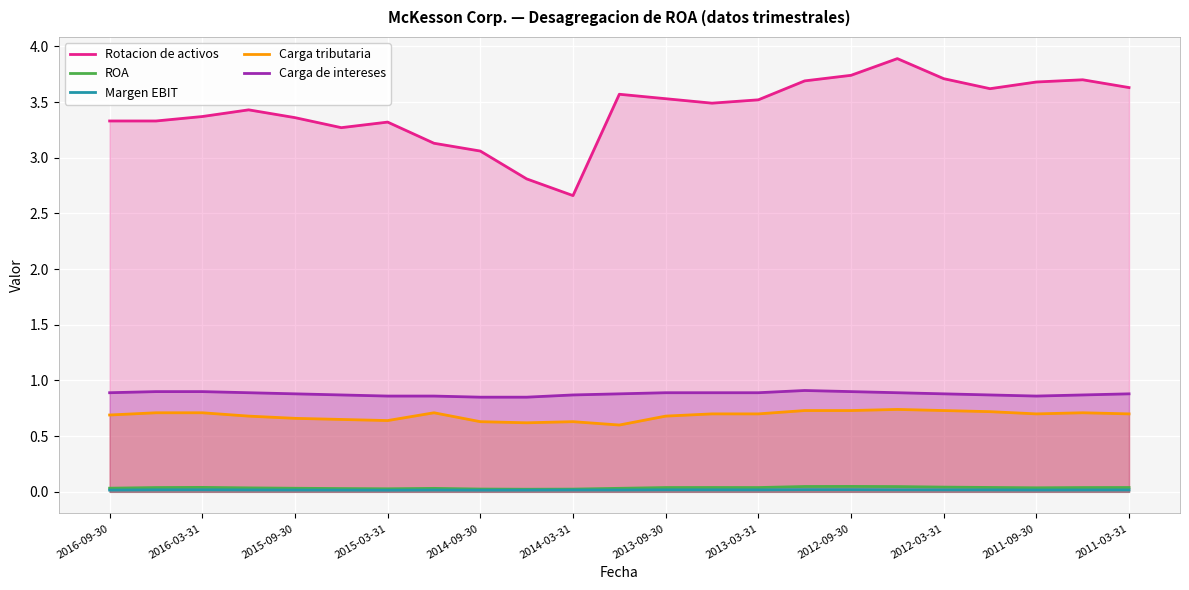

What is the minimum value for Carga tributaria?

0.6